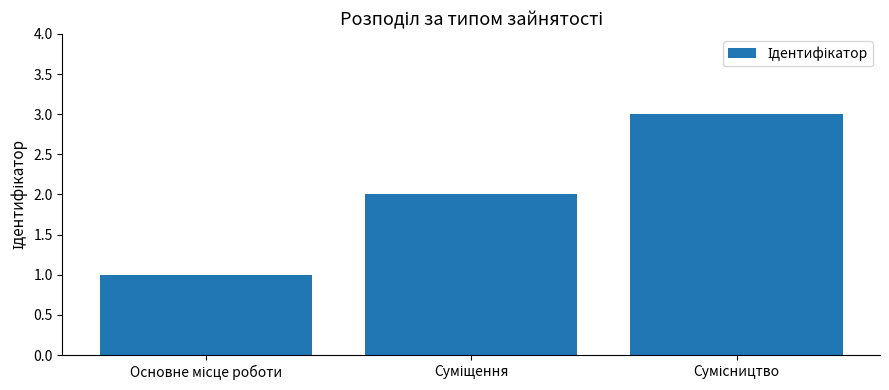

What is the sum of all values?

6